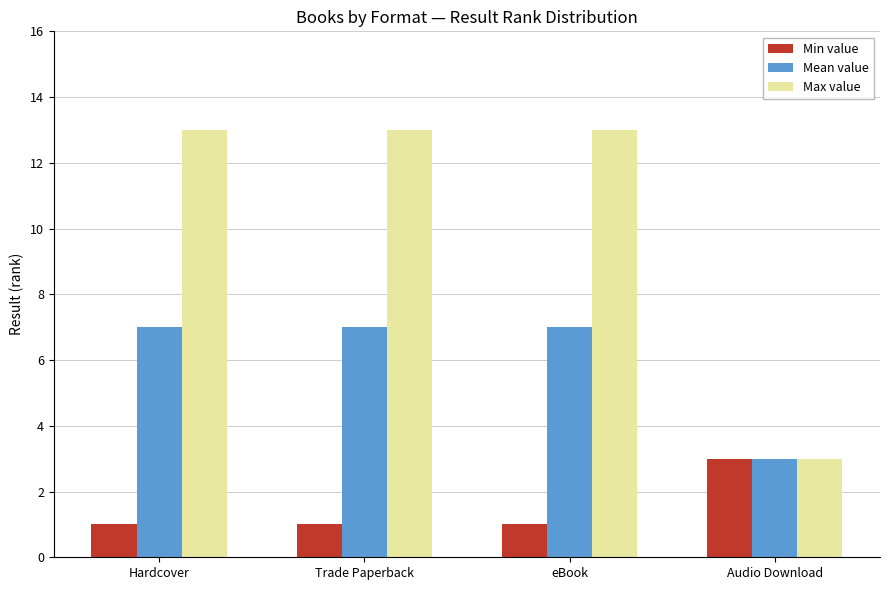

List the series in order of their overall mean, lowest first.

Min value, Mean value, Max value